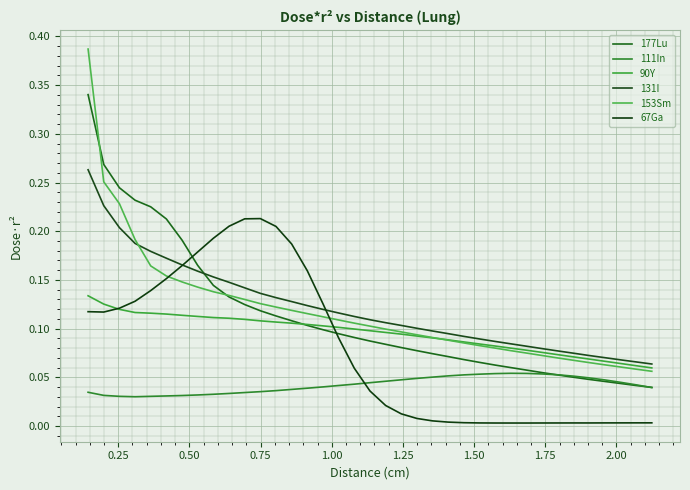

What is the highest value of the 67Ga series?

0.2